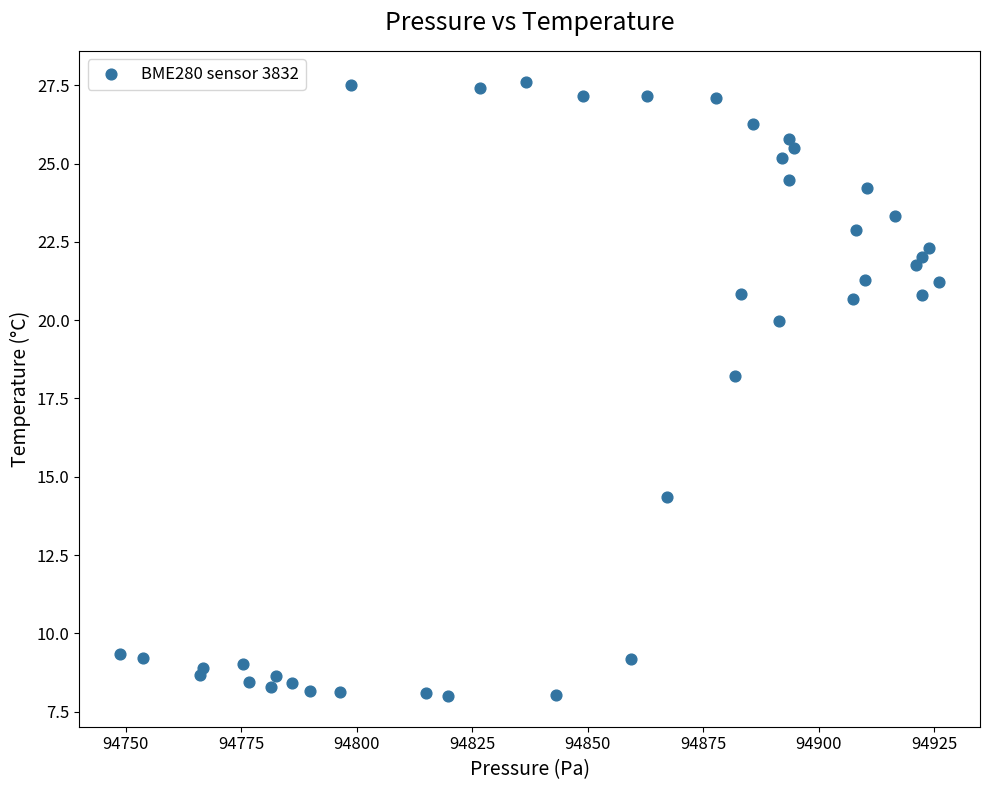

What Y value in the scatter plot is closest to 17?

18.2